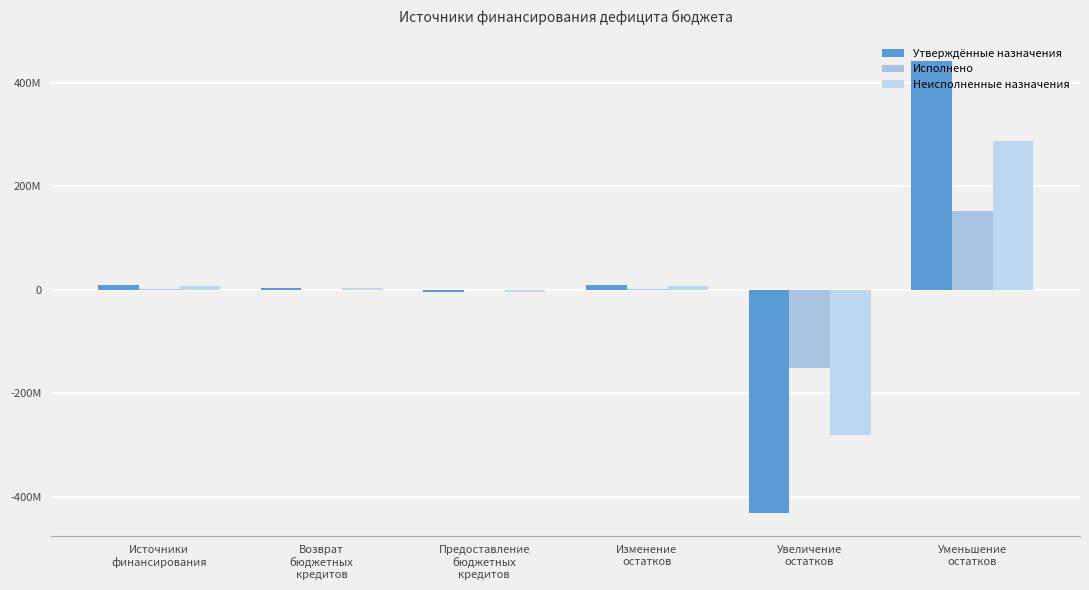

Are the bars horizontal?

No